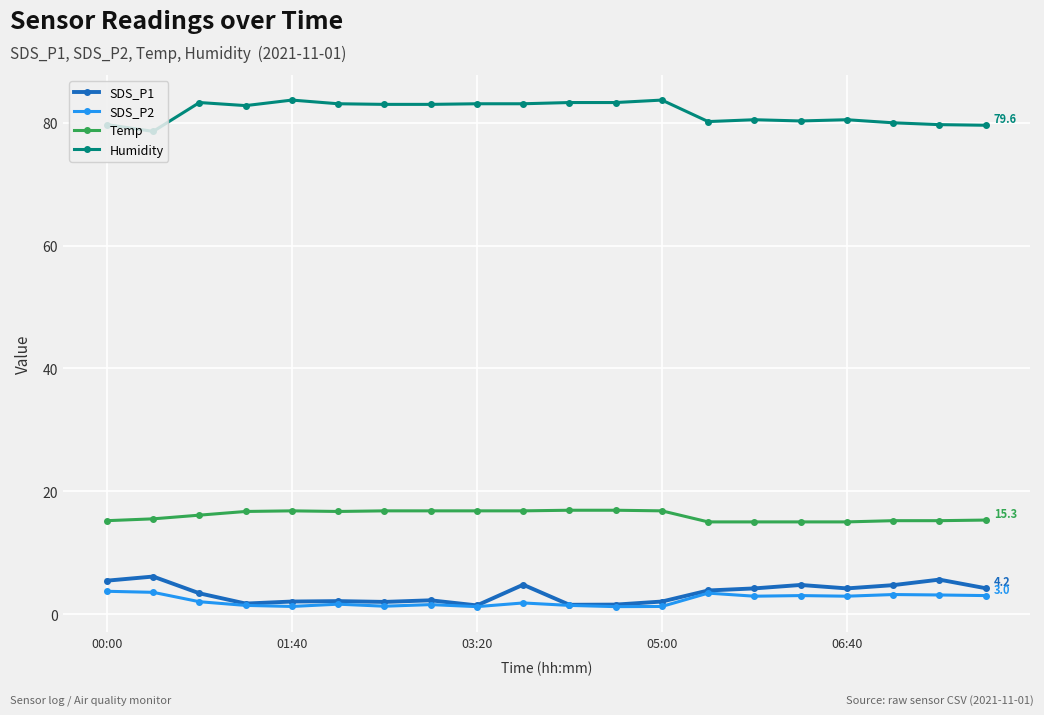

Which series has the largest total across all categories?

Humidity